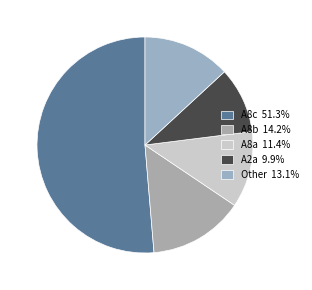

Count the number of slices in the pie.

5